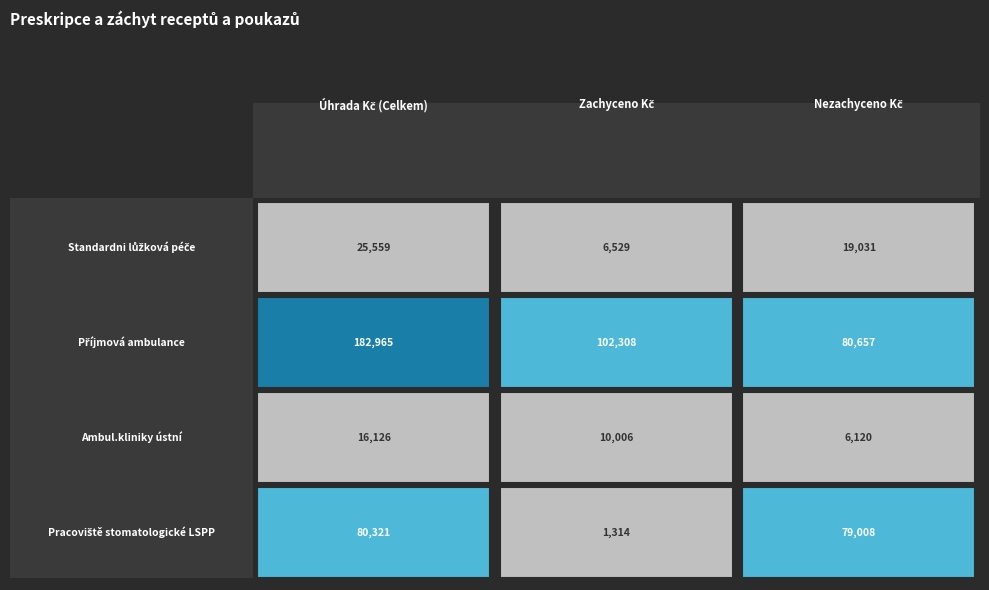

What is the spread (max minus min) of values at 0?

166838.6